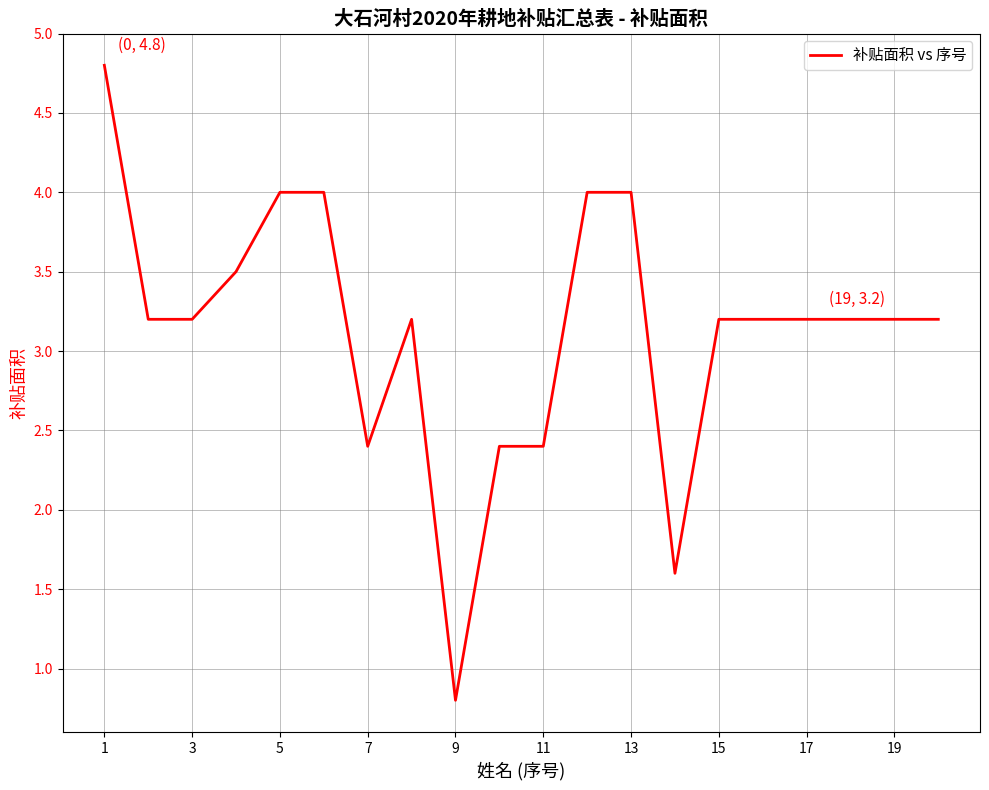

How many lines are shown in the chart?

1